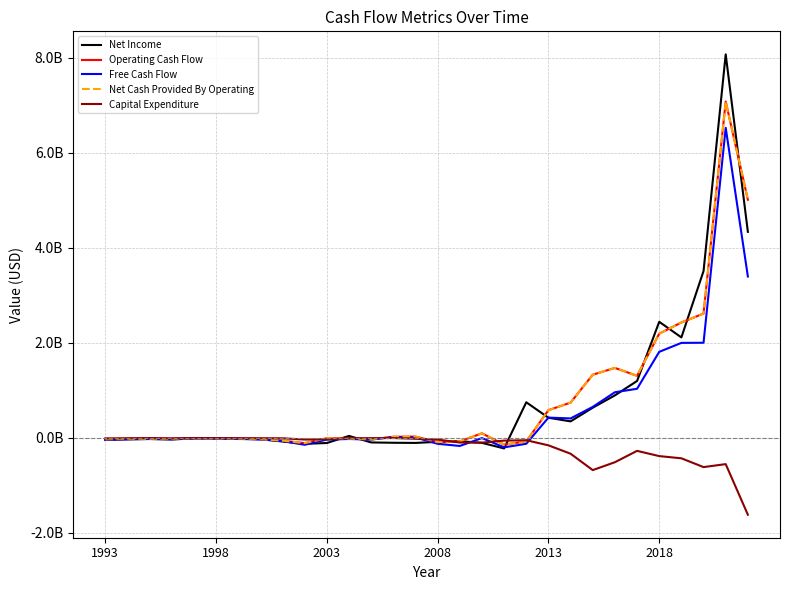

Does the chart display data point markers on the line(s)?

No